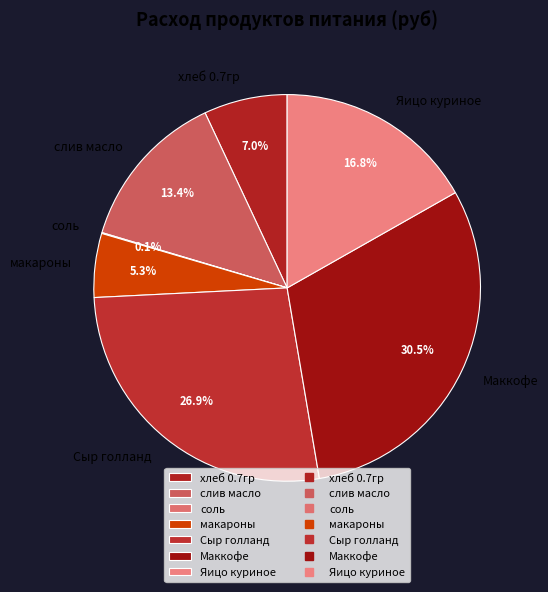

Is there a majority slice in this chart?

No